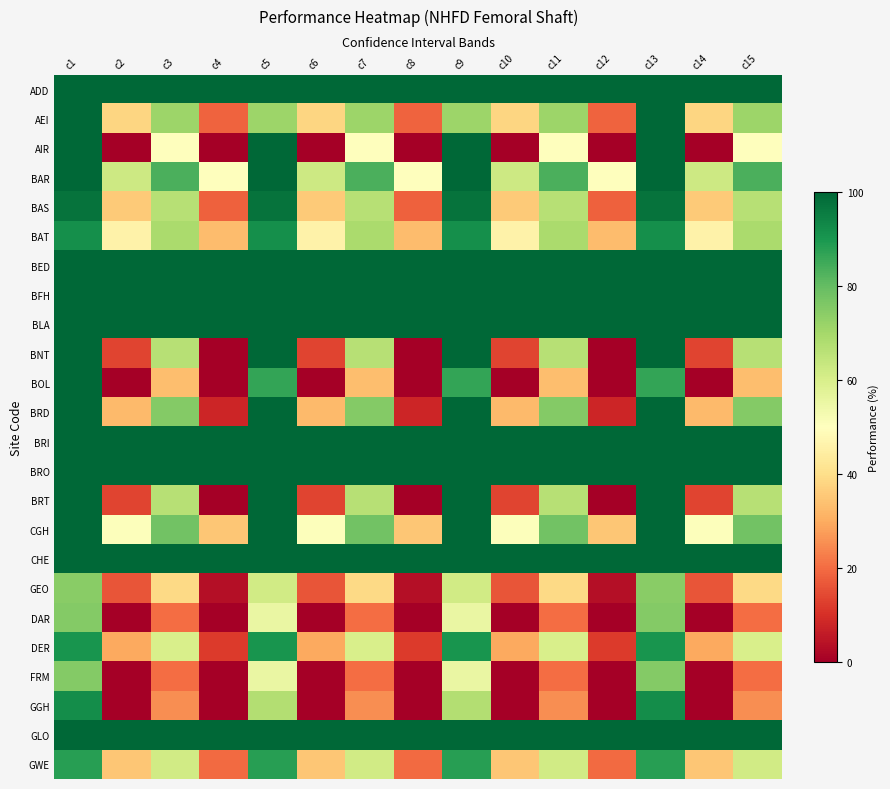

What is the difference between the highest and lowest values at c2?

100.0